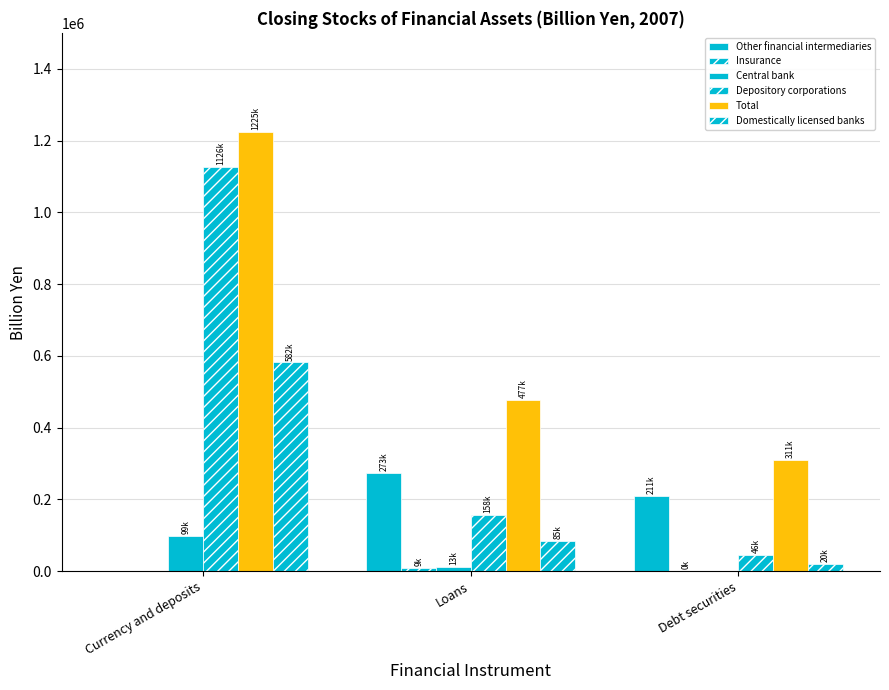

Reading right to left, extract all data points from this chart.

Other financial intermediaries: 210799.1	273298.5	0.0
Insurance: 348.3	8978.7	0.0
Central bank: 0.0	12660.0	98746.9
Depository corporations: 46475.4	157733.9	1125809.6
Total: 310718.3	476718.7	1224556.5
Domestically licensed banks: 19556.0	85492.8	582149.3